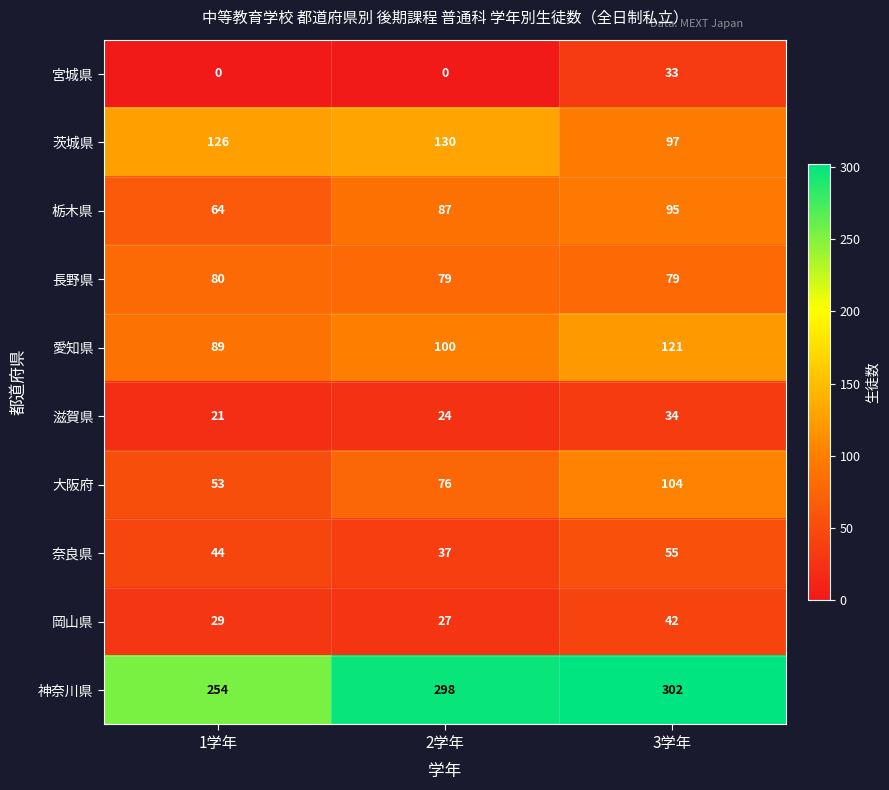

True or false: 神奈川県 has a value of 109 at 3学年.

False